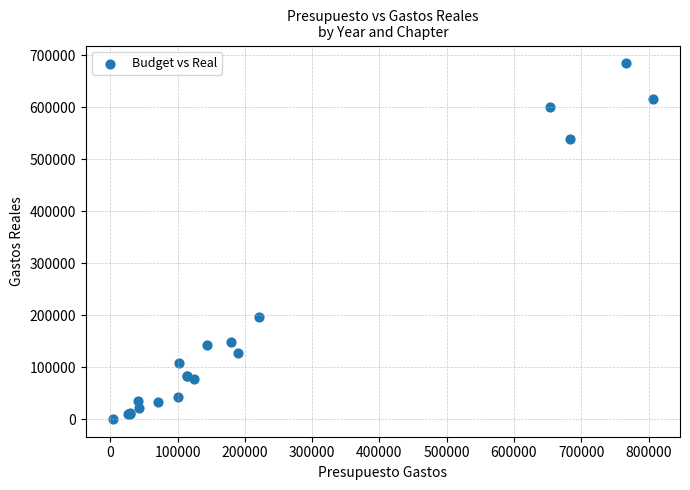

What Y value in the scatter plot is closest to 342360?

196748.7